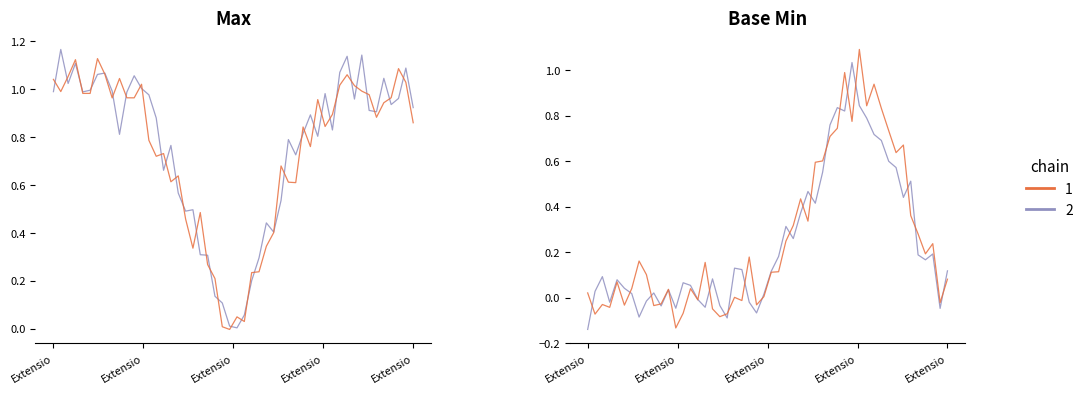

How many distinct data groups are displayed?

2